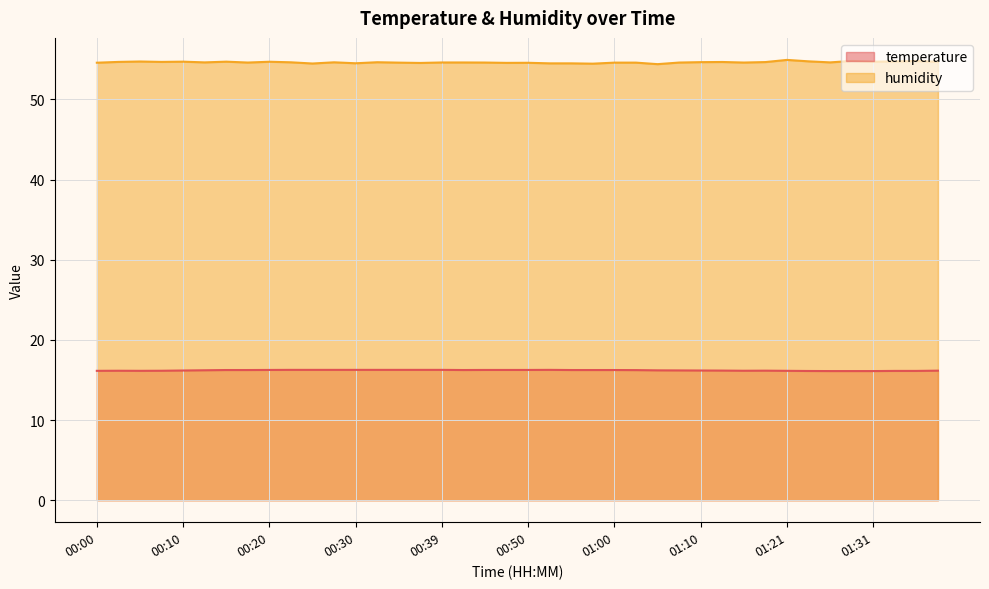

How many lines are shown in the chart?

2